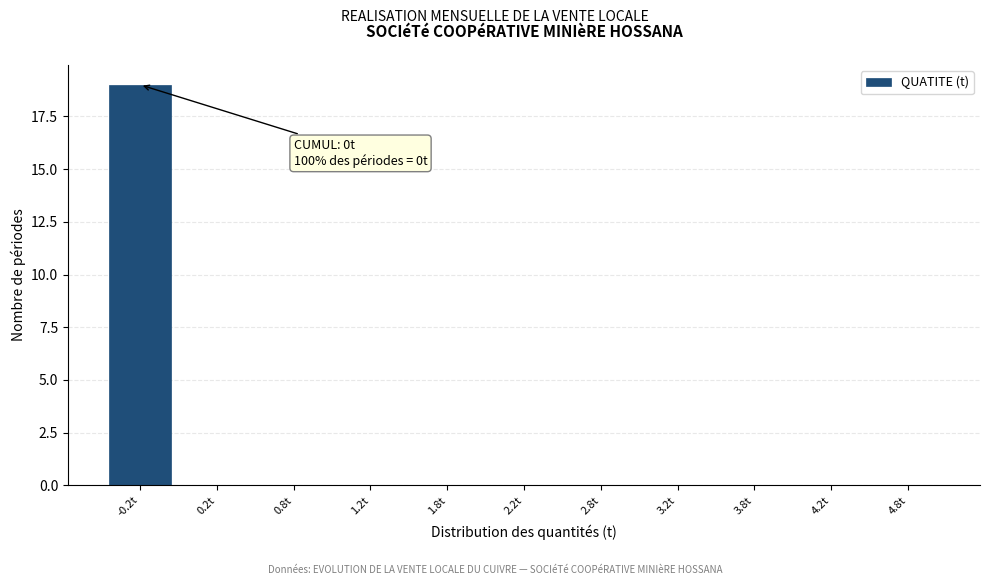

Reading right to left, extract all data points from this chart.

4.8t=0	4.2t=0	3.8t=0	3.2t=0	2.8t=0	2.2t=0	1.8t=0	1.2t=0	0.8t=0	0.2t=0	-0.2t=19